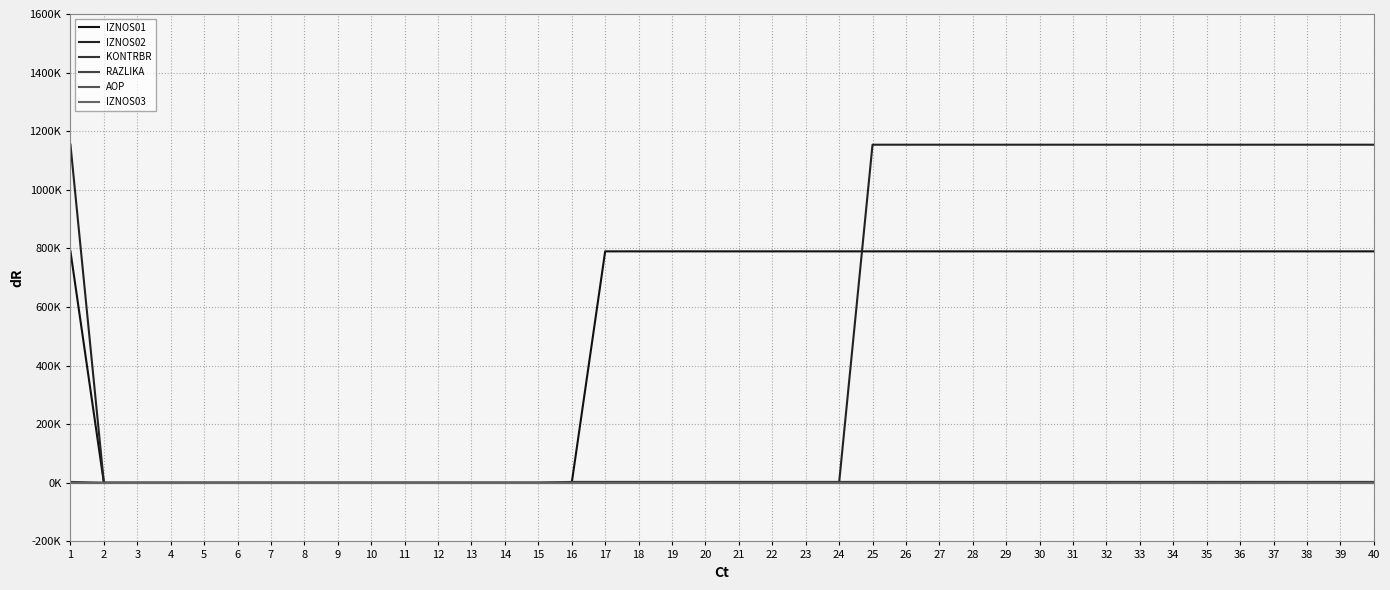

Which series has the largest range (max minus min)?

IZNOS02